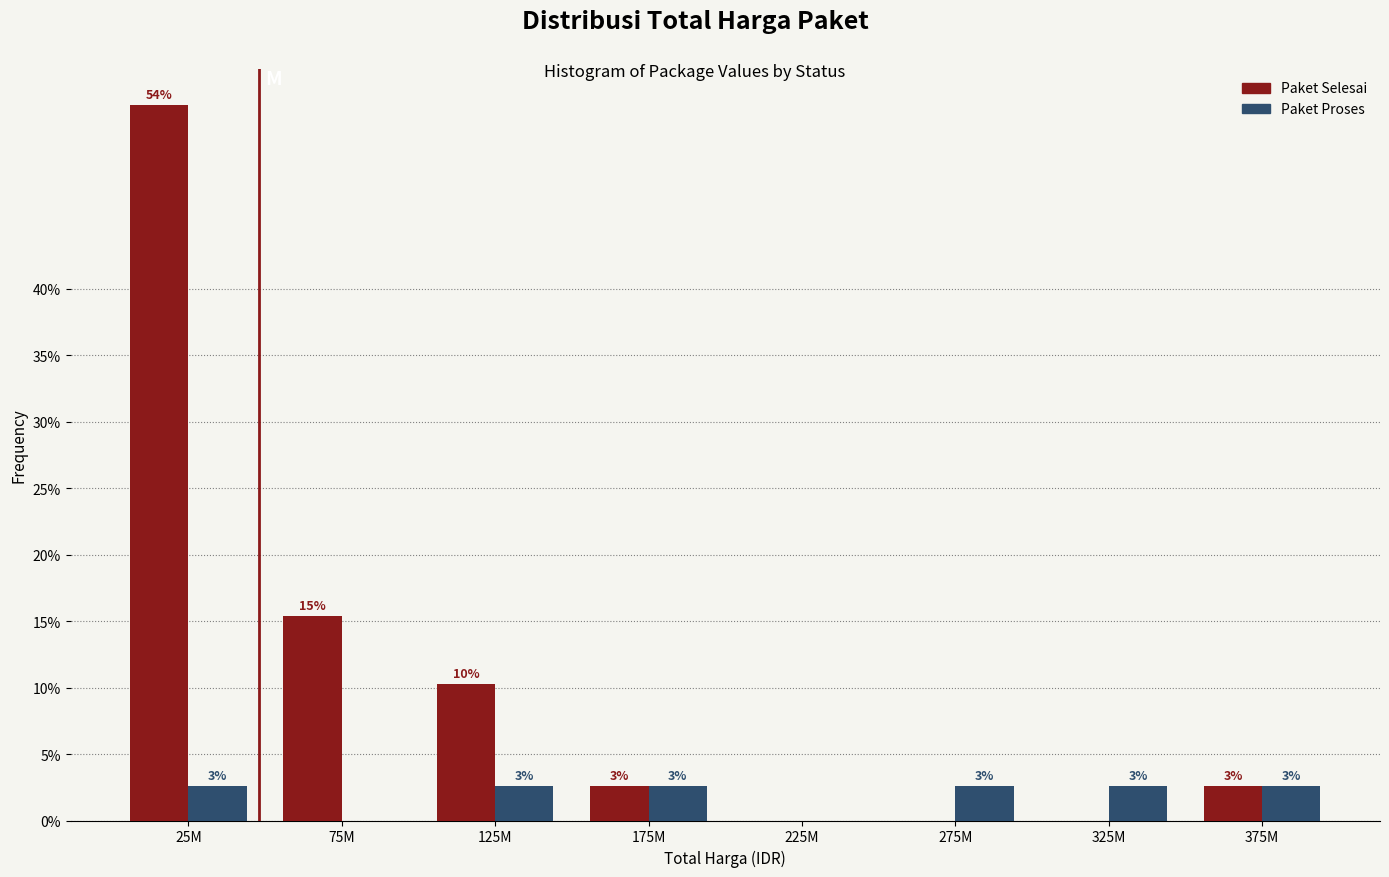

What are all the series names shown in the legend?

Paket Selesai, Paket Proses